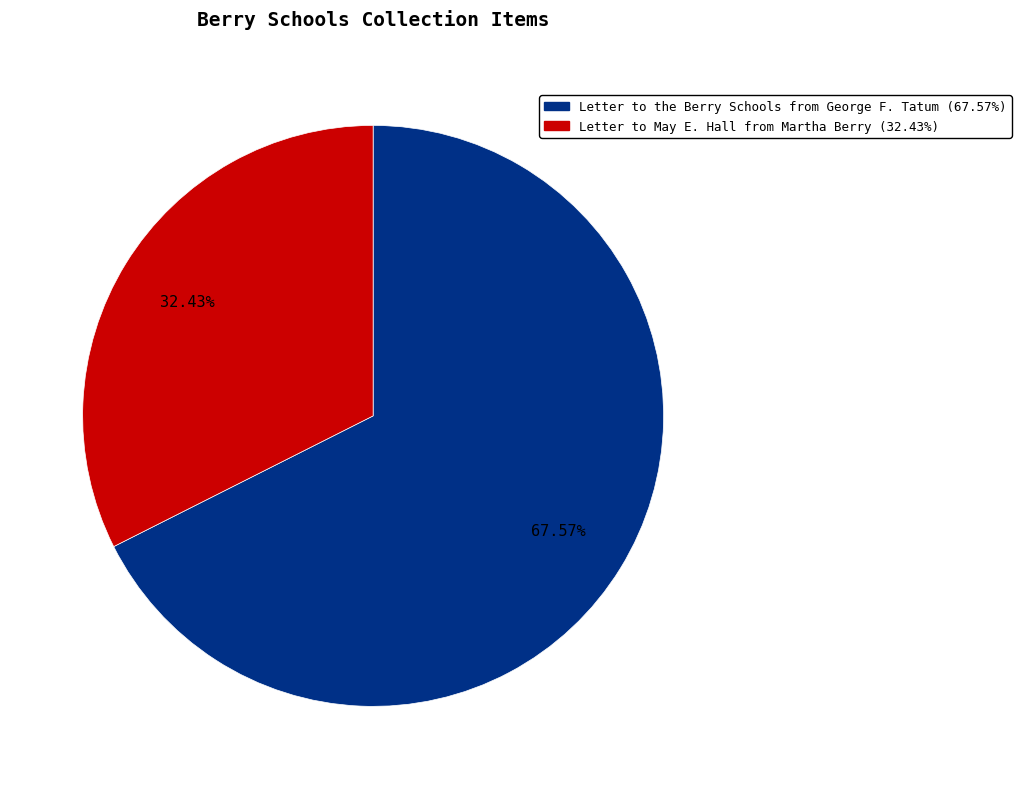

Does Letter to May E. Hall from Martha Berry represent more than half of the total?

No